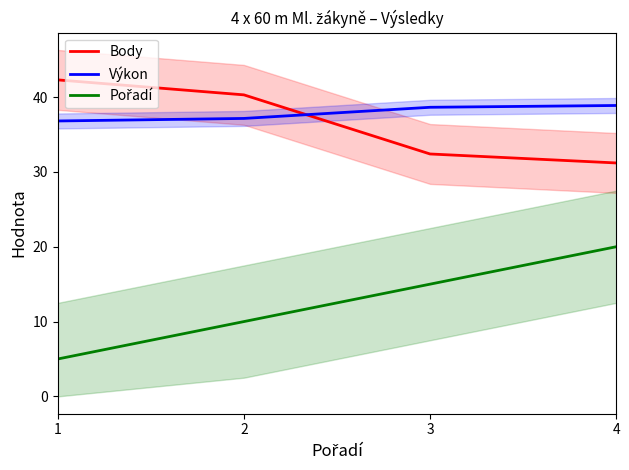

Is the value of Body at 1 greater than the value of Výkon at 4?

Yes